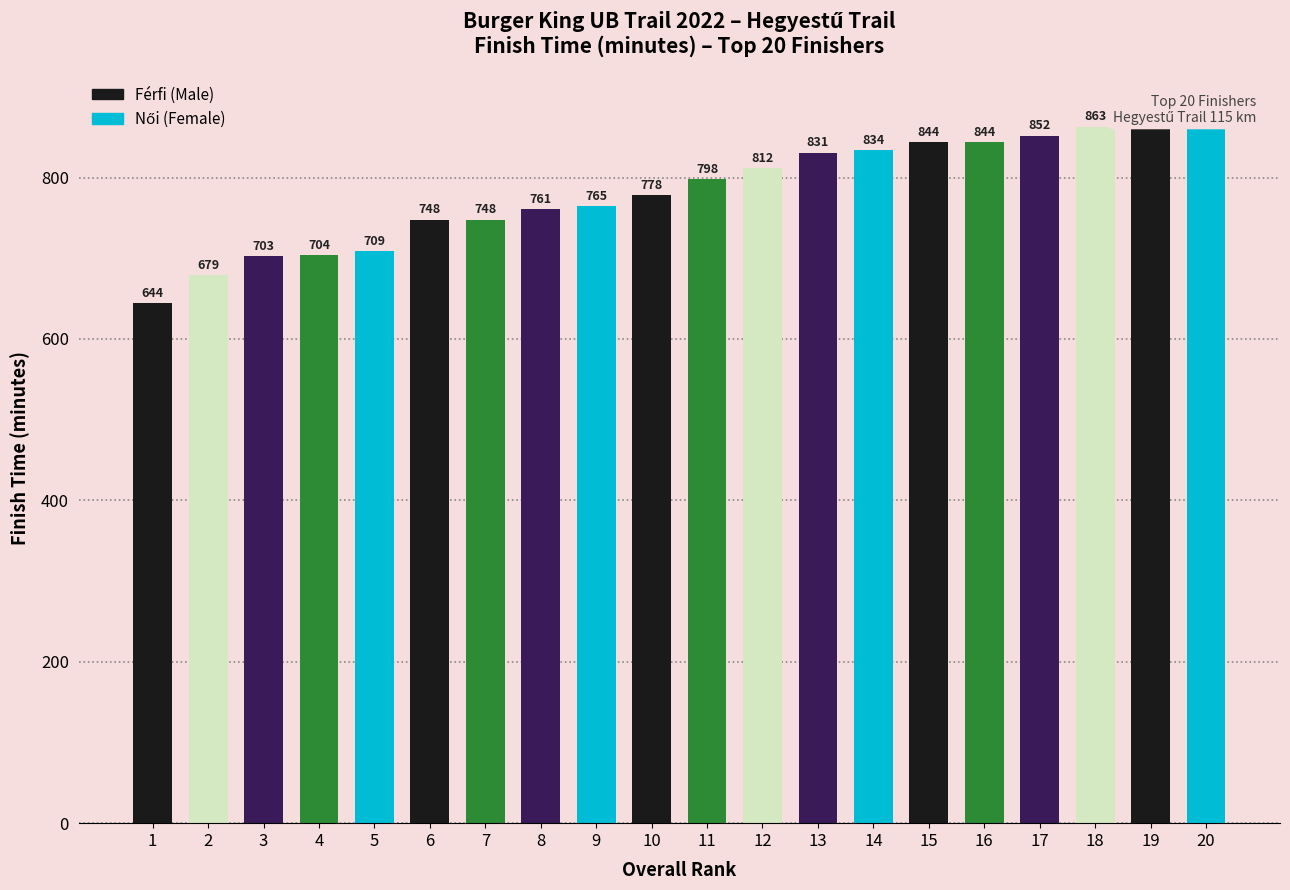

The value at 13 is 831. True or false?

True